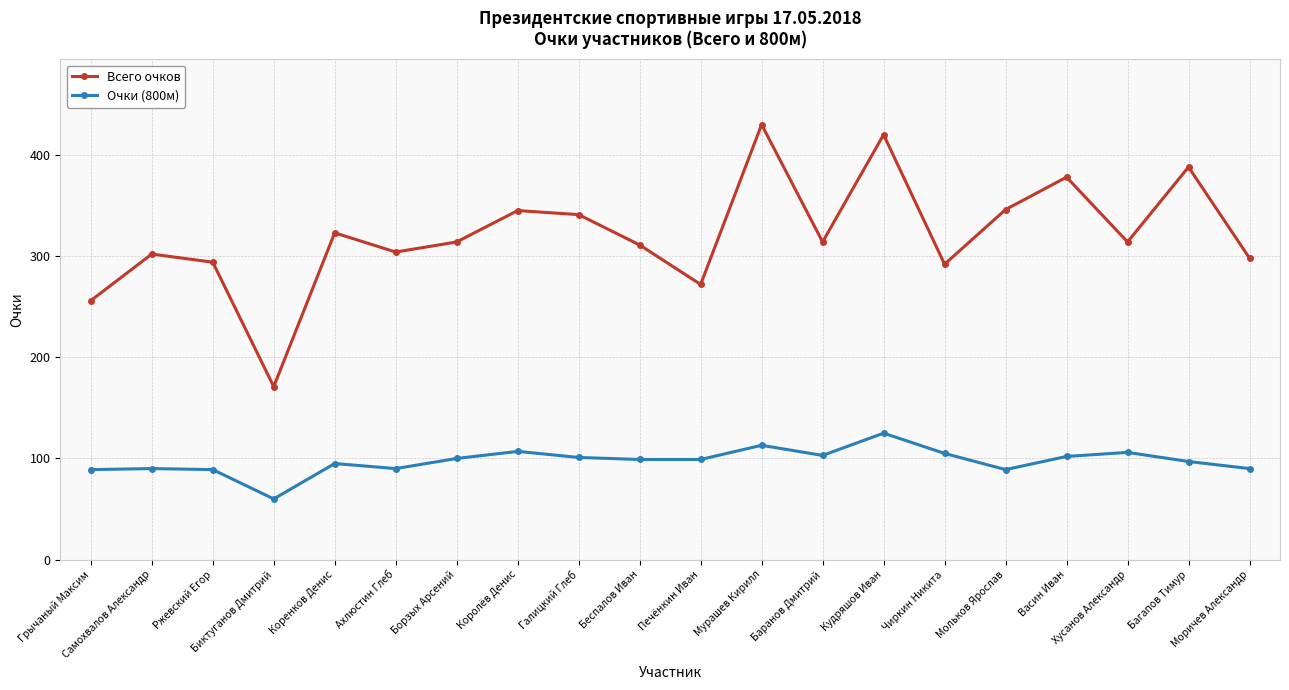

How many lines are shown in the chart?

2